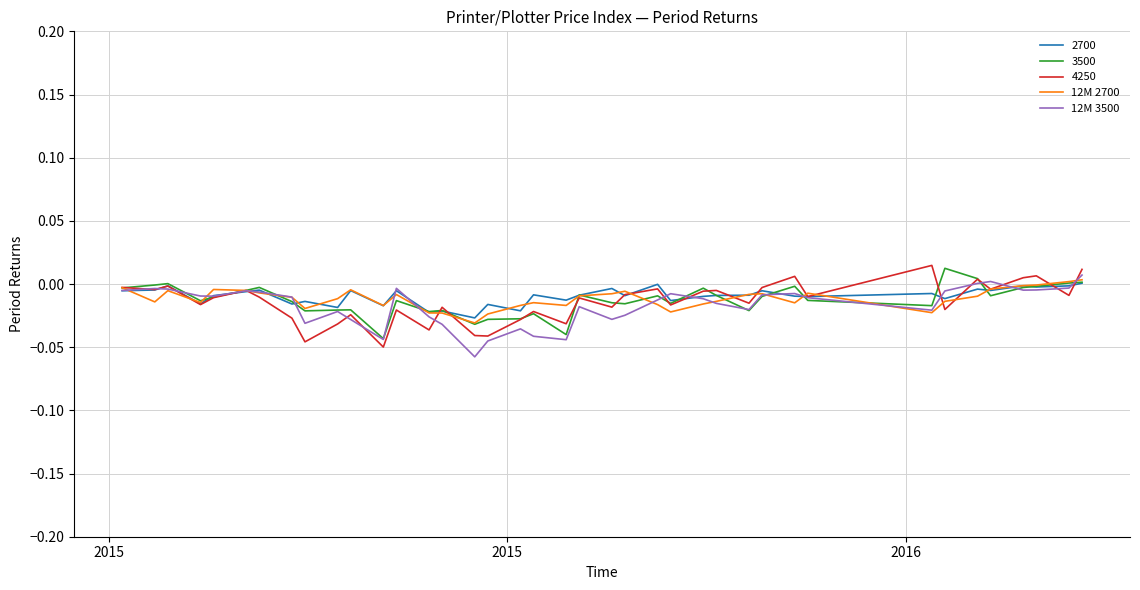

How many intersections are there between 12M 3500 and 12M 2700?

13